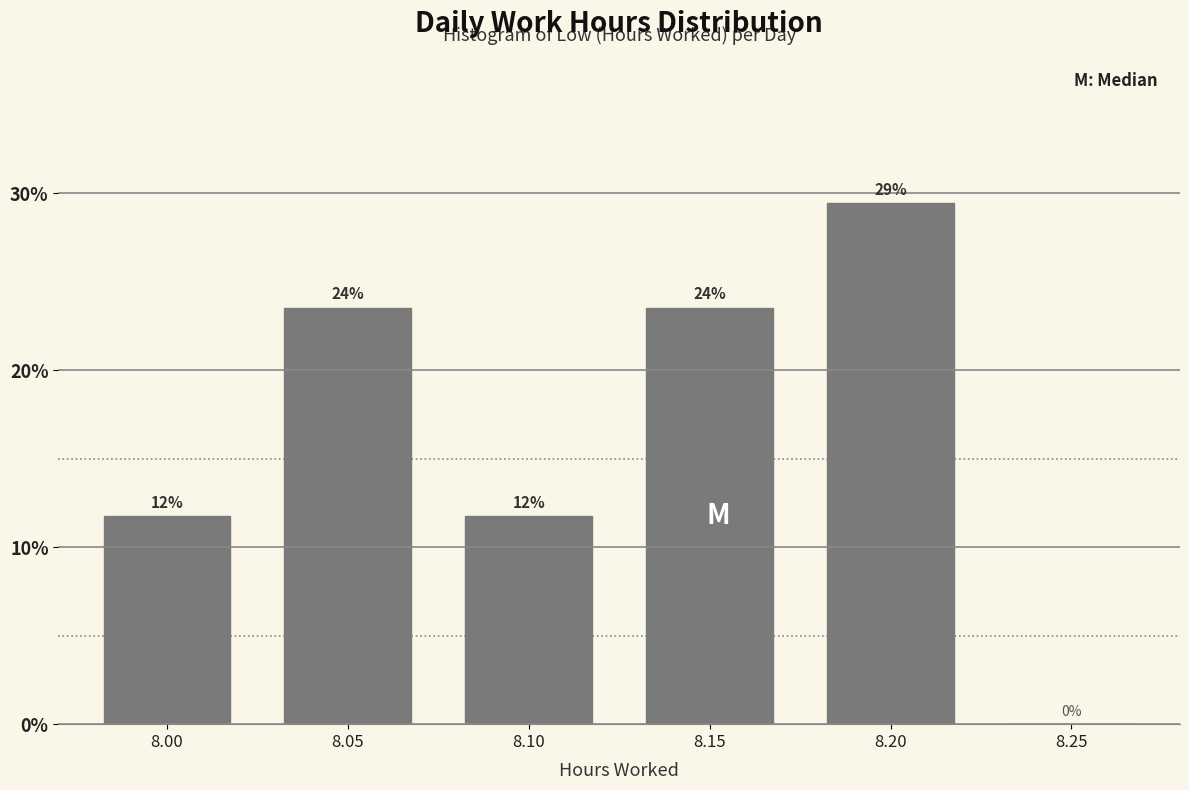

Are the bars horizontal?

No